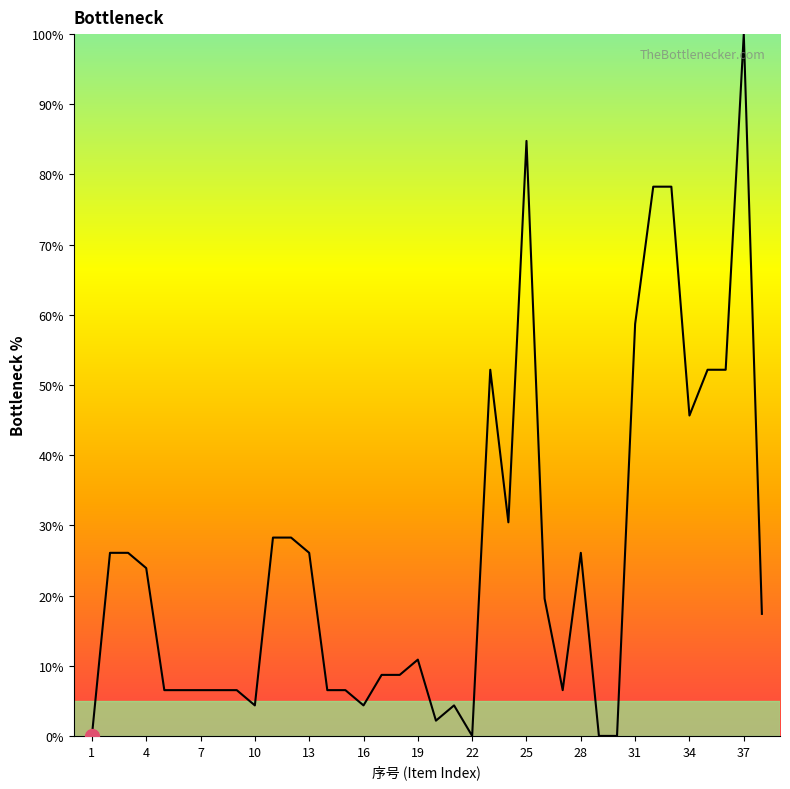

What is the greatest value displayed?

100.0